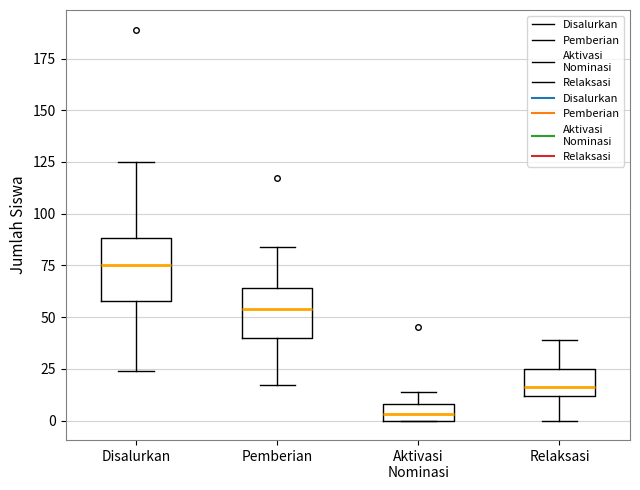

Which box has the highest median line?

Disalurkan